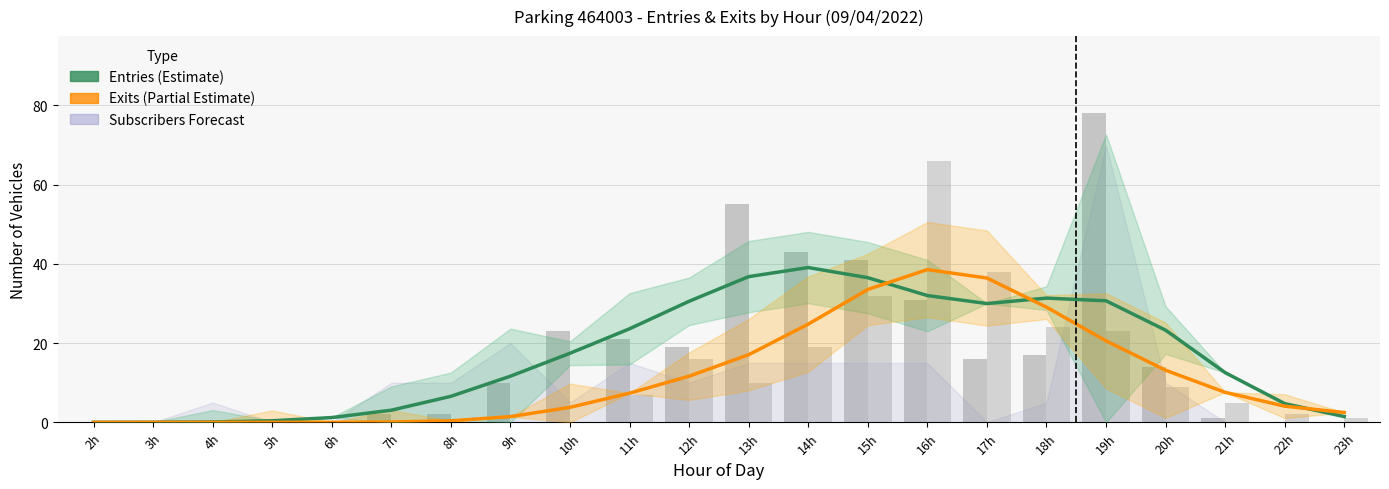

Which has a higher value, 4h or 10h?

10h